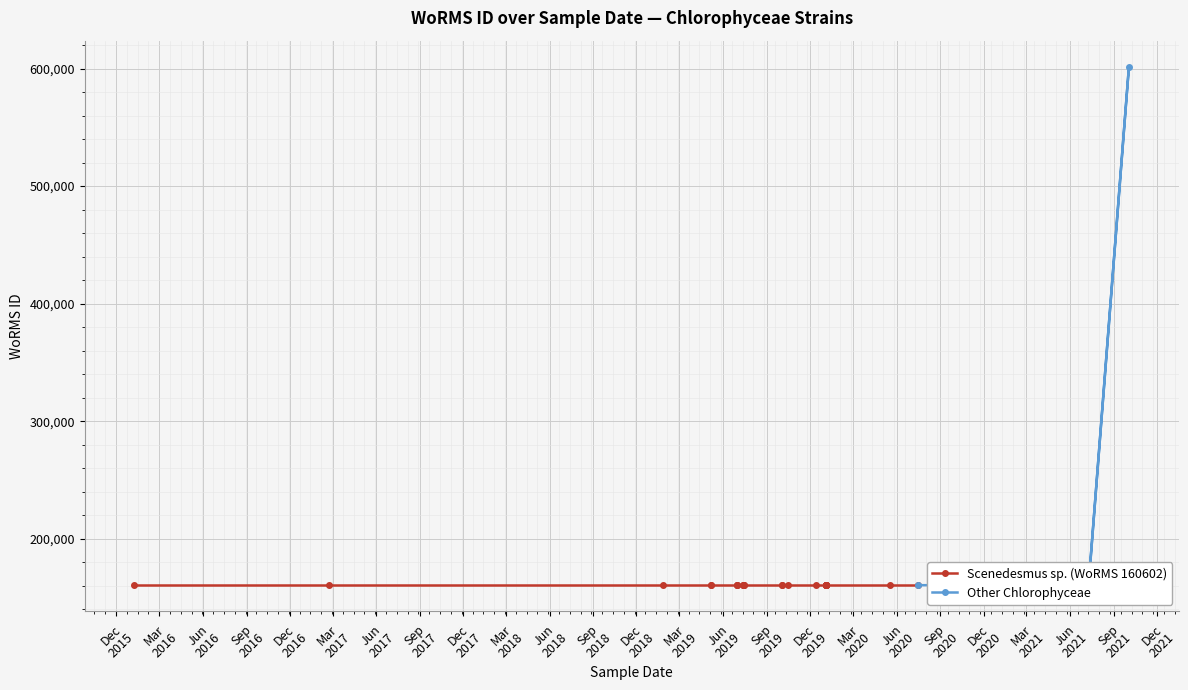

Which has a higher value, Mar
2017 or Sep
2016?

Mar
2017